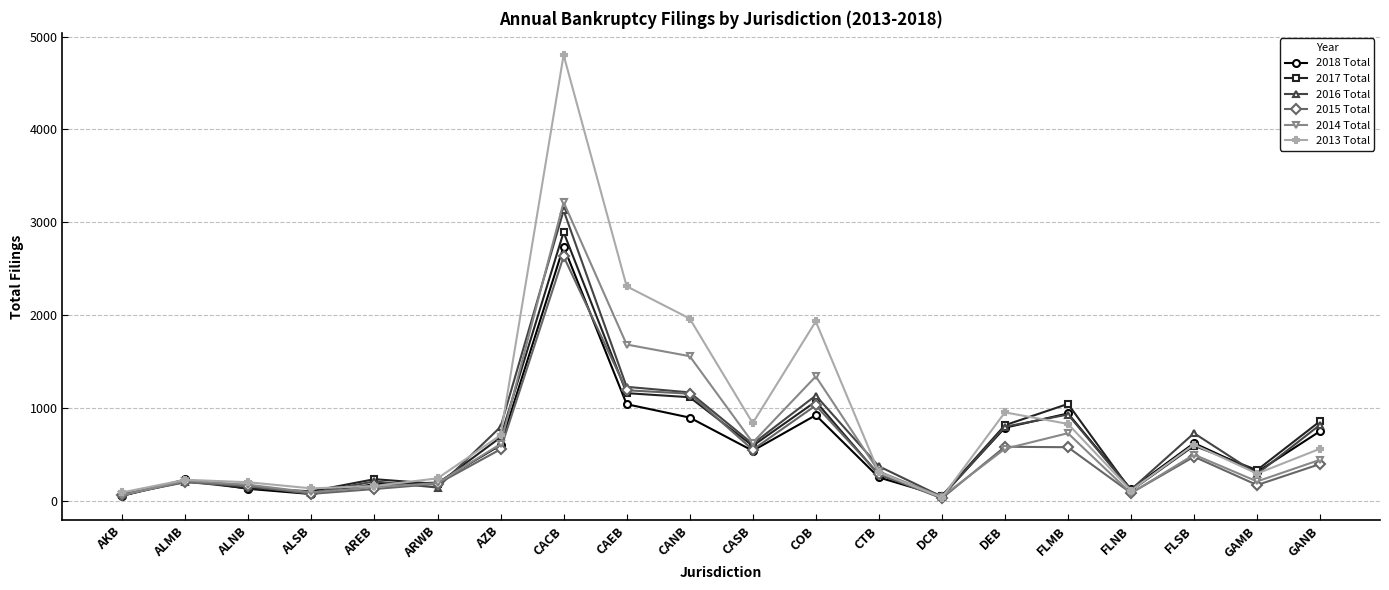

What is the average value of the 2018 Total series?

574